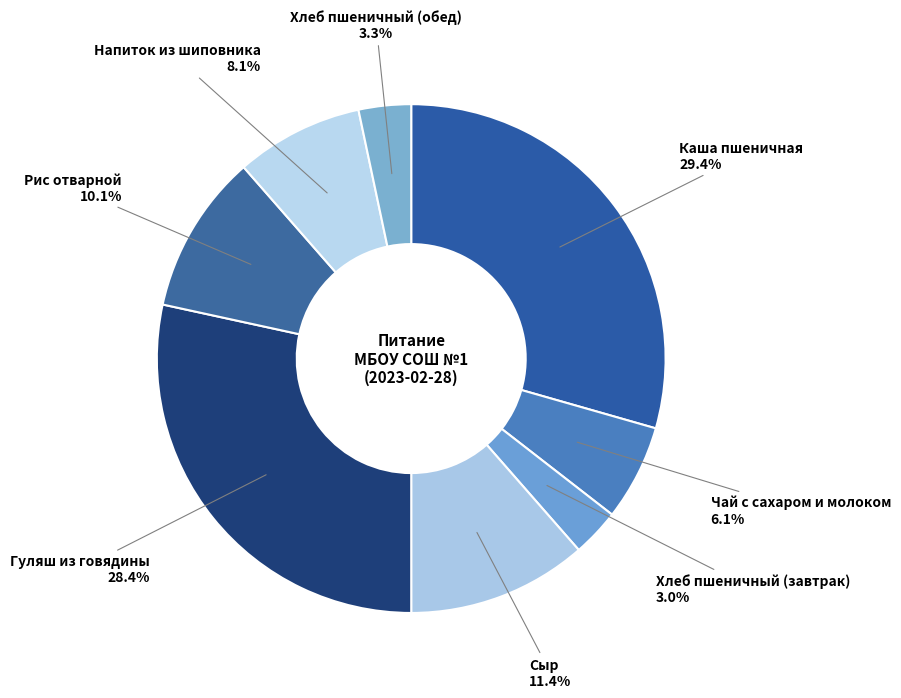

Does Гуляш из говядины represent more than half of the total?

No